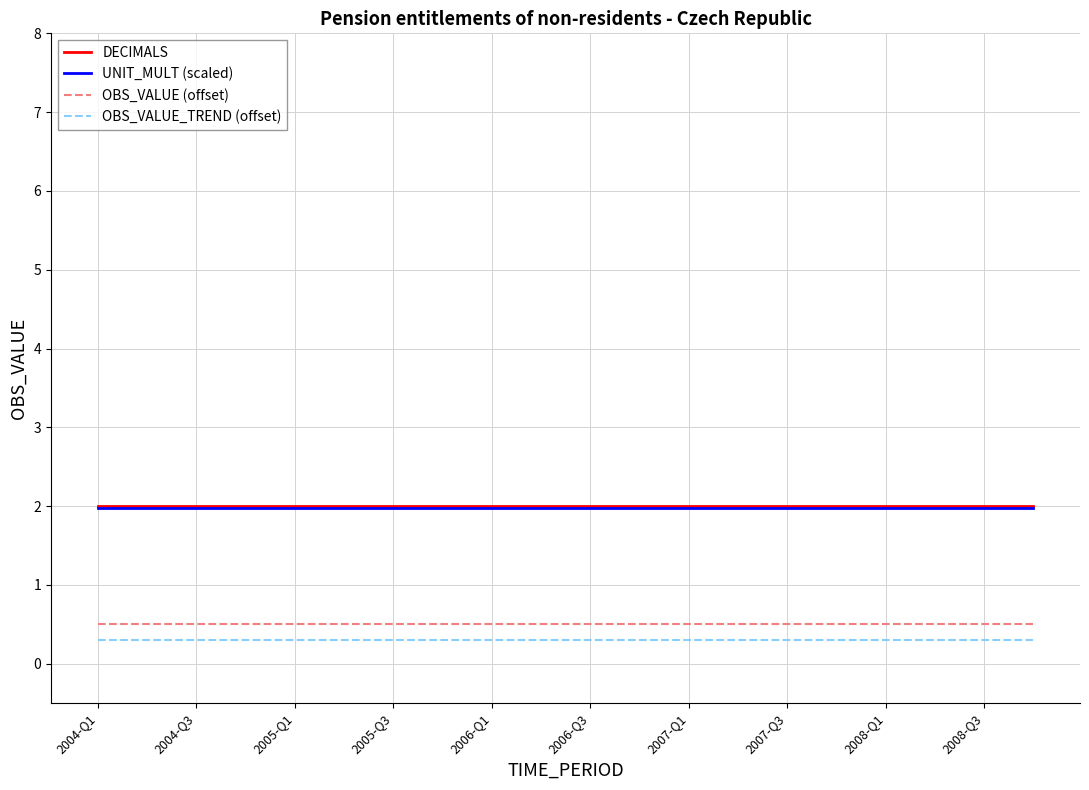

True or false: DECIMALS and OBS_VALUE_TREND (offset) intersect in this chart.

False